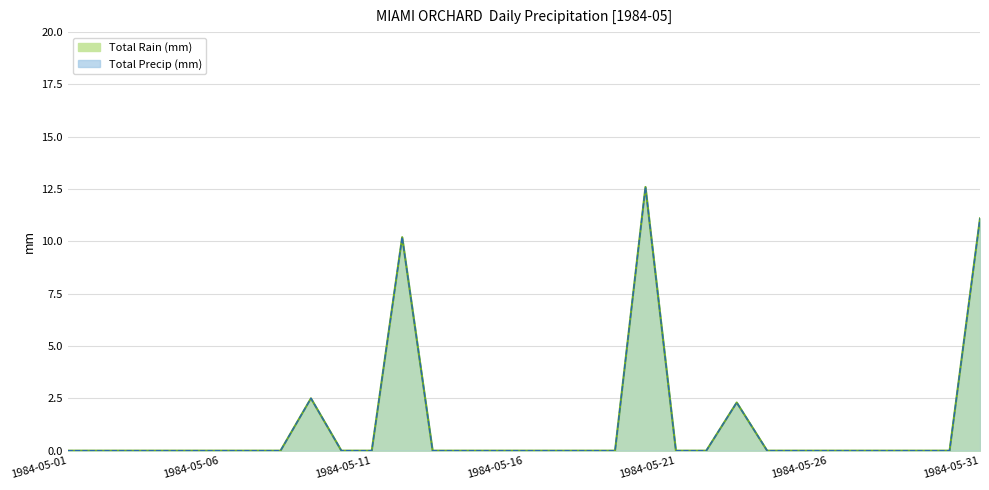

Which series has the largest total across all categories?

Total Rain (mm)